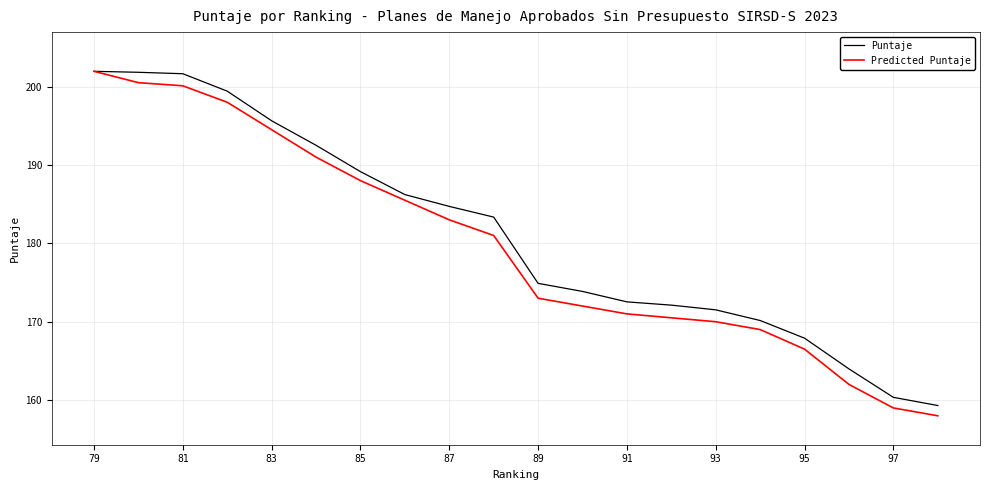

What is the minimum value for Predicted Puntaje?

158.0